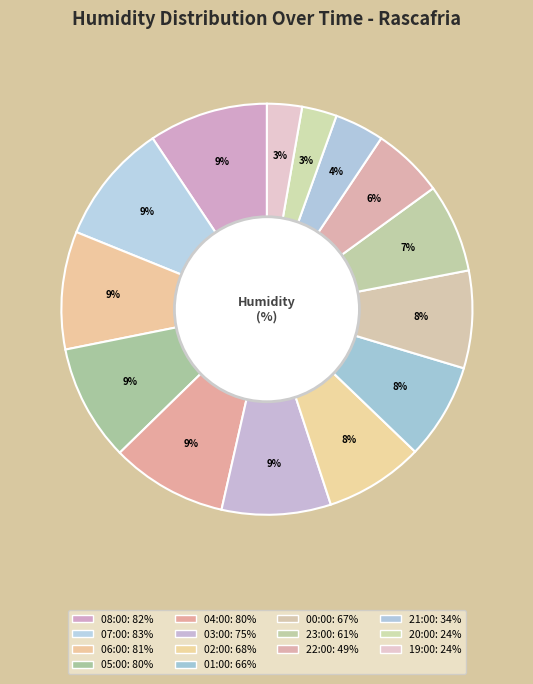

How many slices are in this pie chart?

14